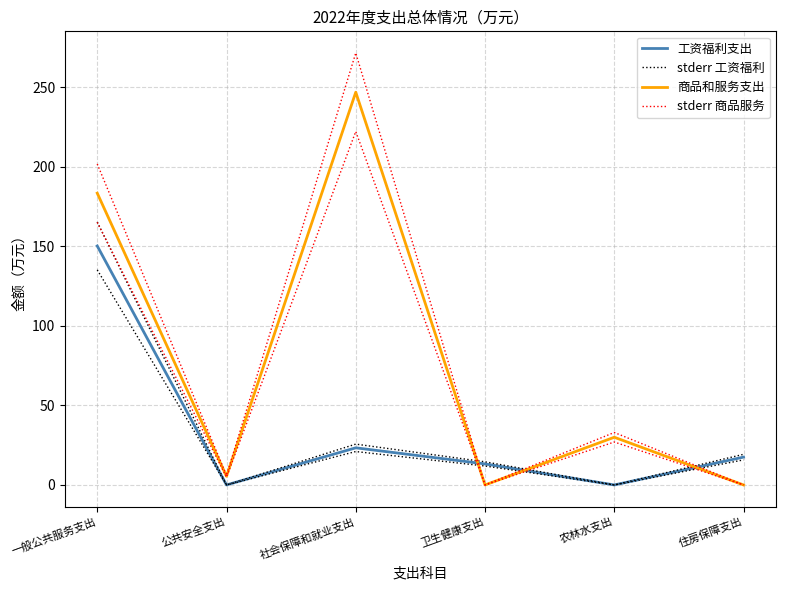

What are all the series names shown in the legend?

工资福利支出, stderr 工资福利, 商品和服务支出, stderr 商品服务